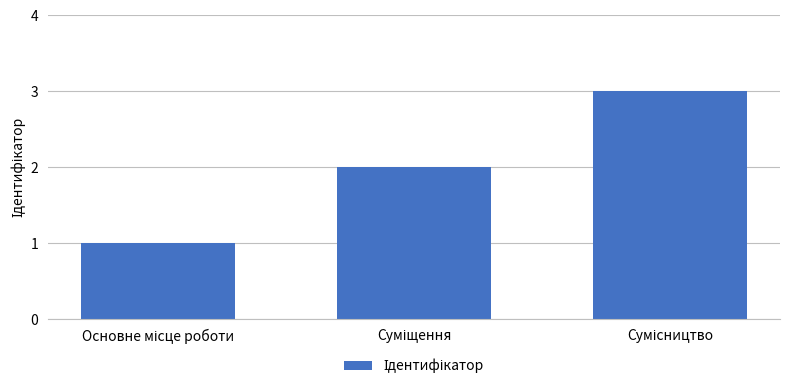

What is the maximum value shown in the chart?

3